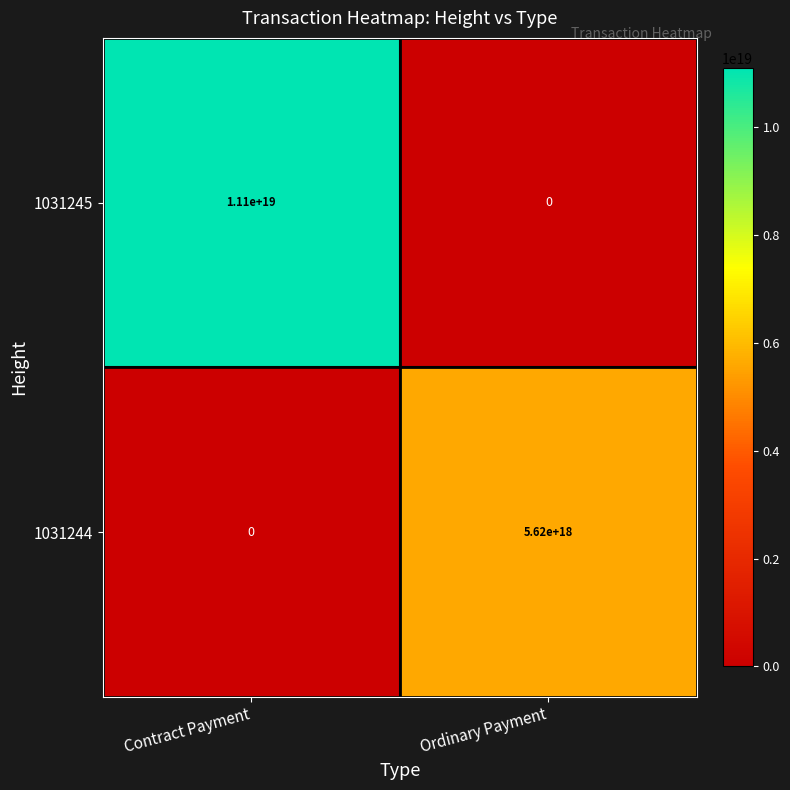

The 1031245 series shows 0 at Ordinary Payment. True or false?

True